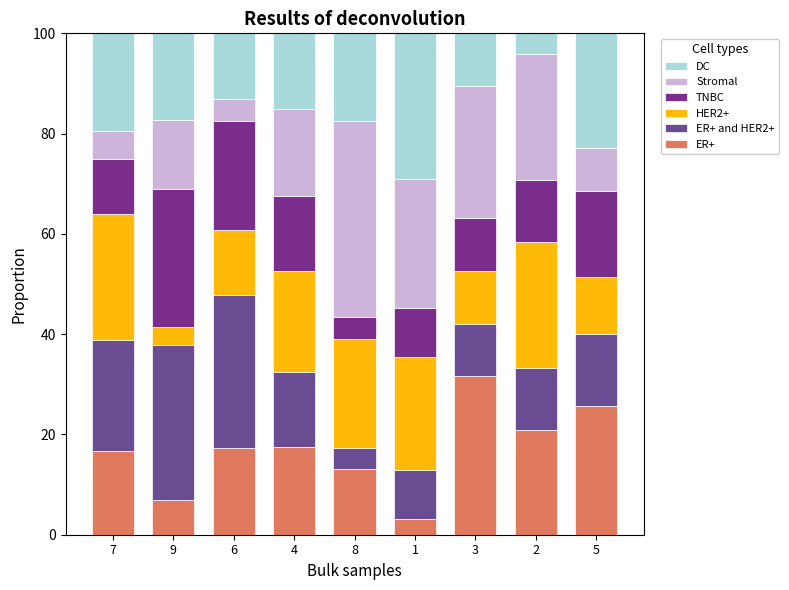

How many categories are shown in the chart?

9